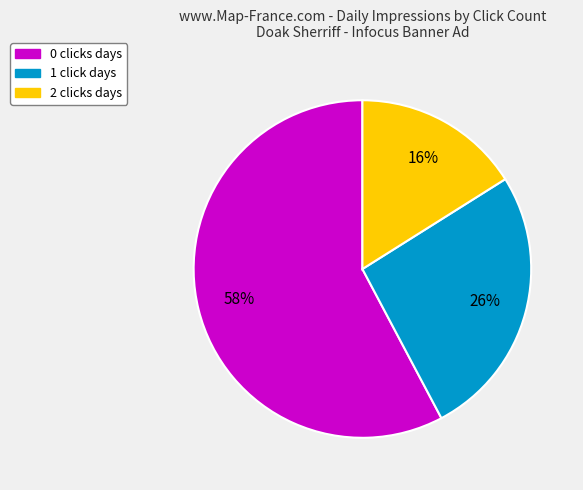

Approximately how many times larger is the value at 1 click days compared to 2 clicks days?

1.6